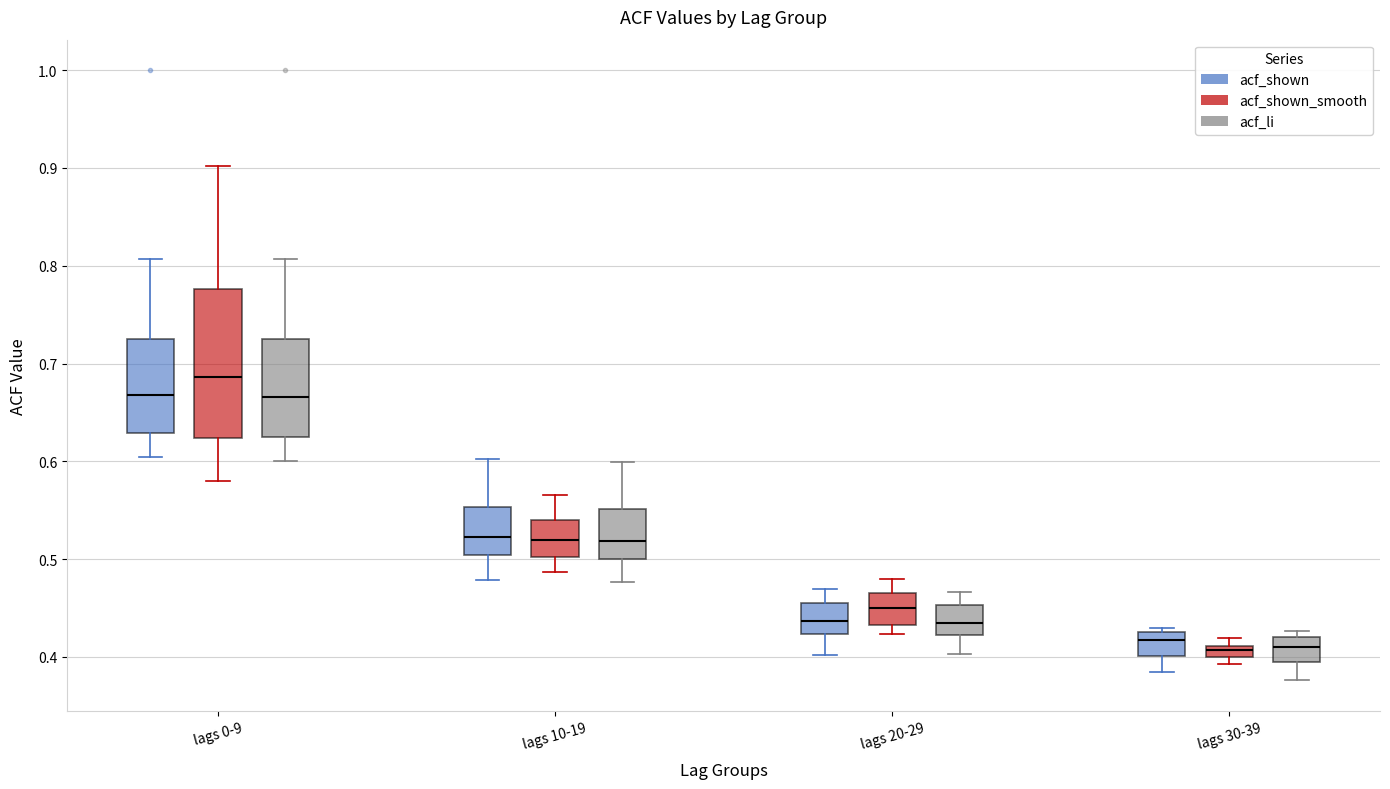

Where is the upper edge of the box for lags 0-9 (acf_shown) on the y-axis? The values are not printed on the chart, so give them approximately, as read against the axis.

0.73